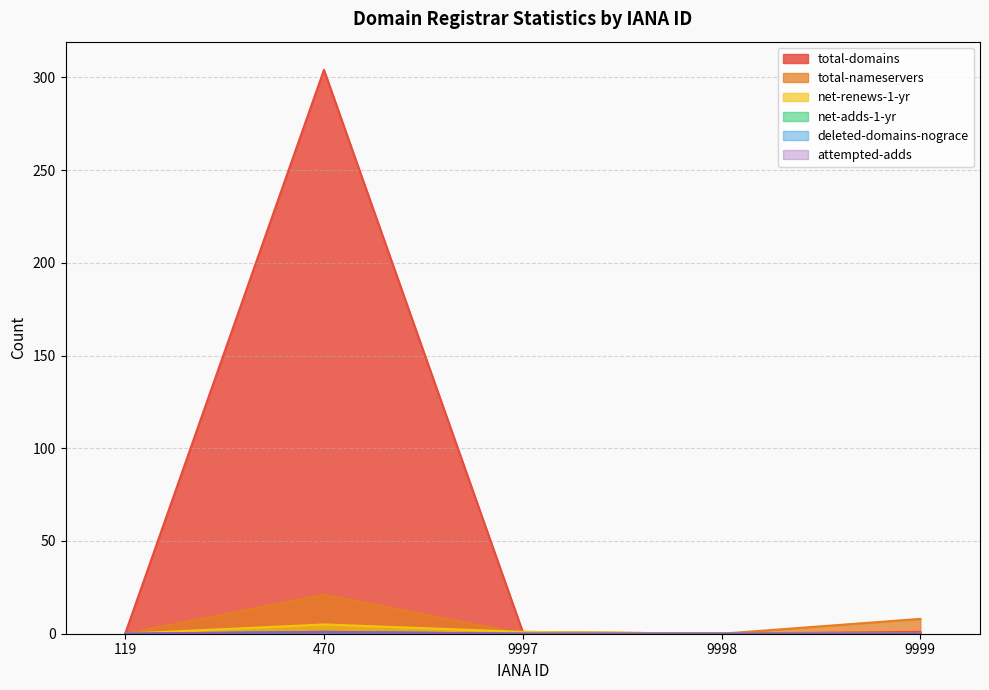

How many interior local peaks does the attempted-adds series have?

1